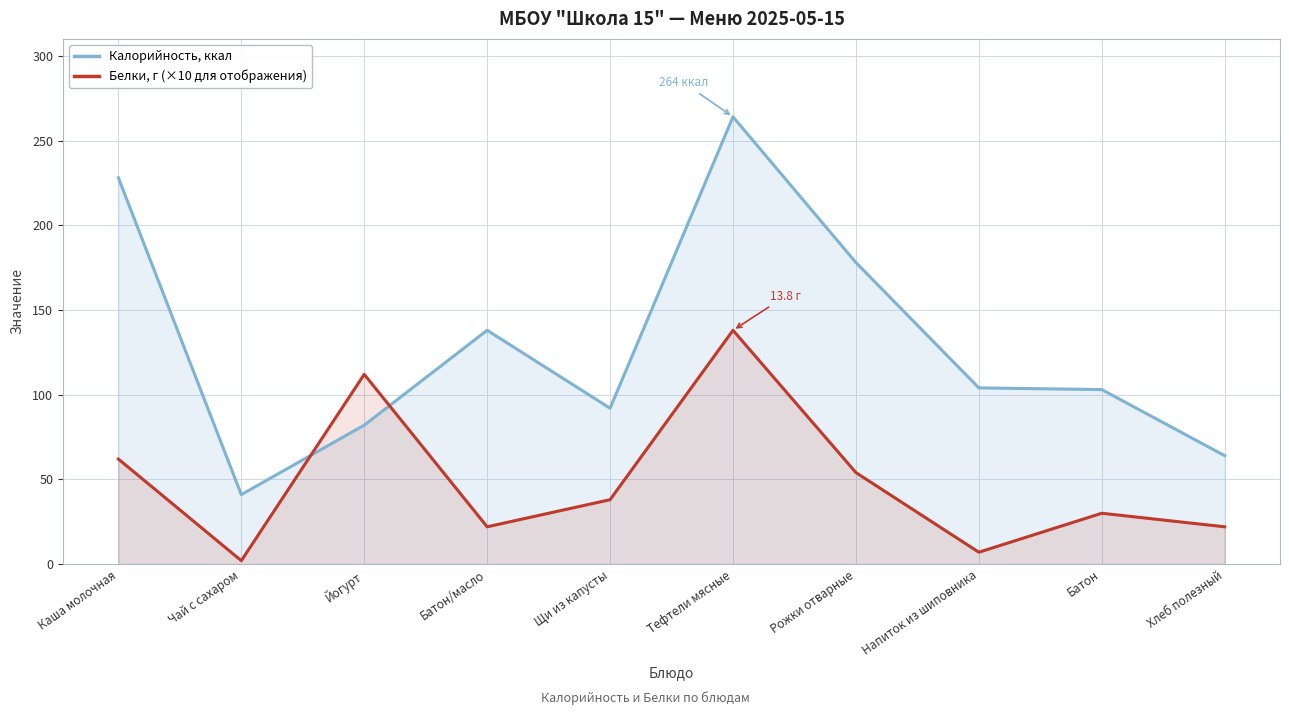

Rank the series by their average value, from highest to lowest.

Калорийность, ккал, Белки, г (×10 для отображения)